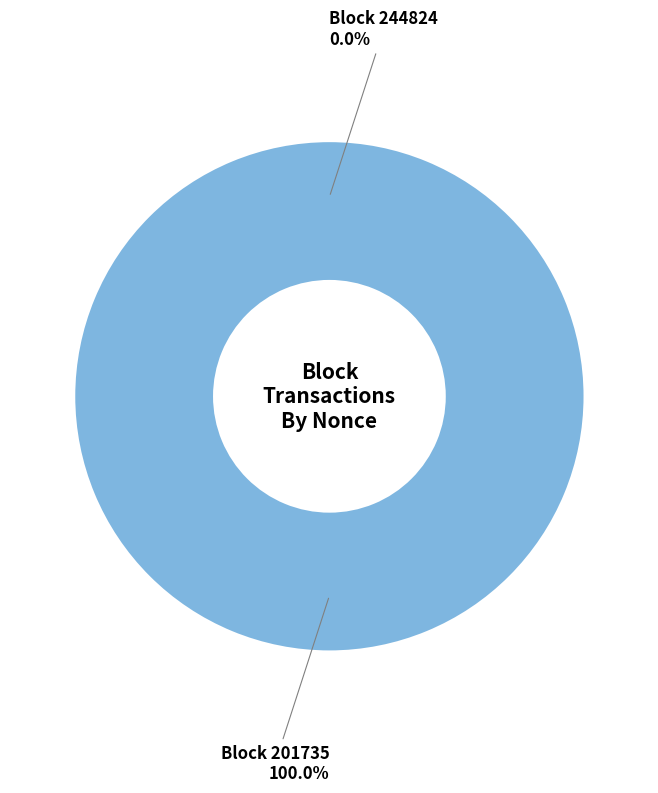

How many slices are in this pie chart?

2